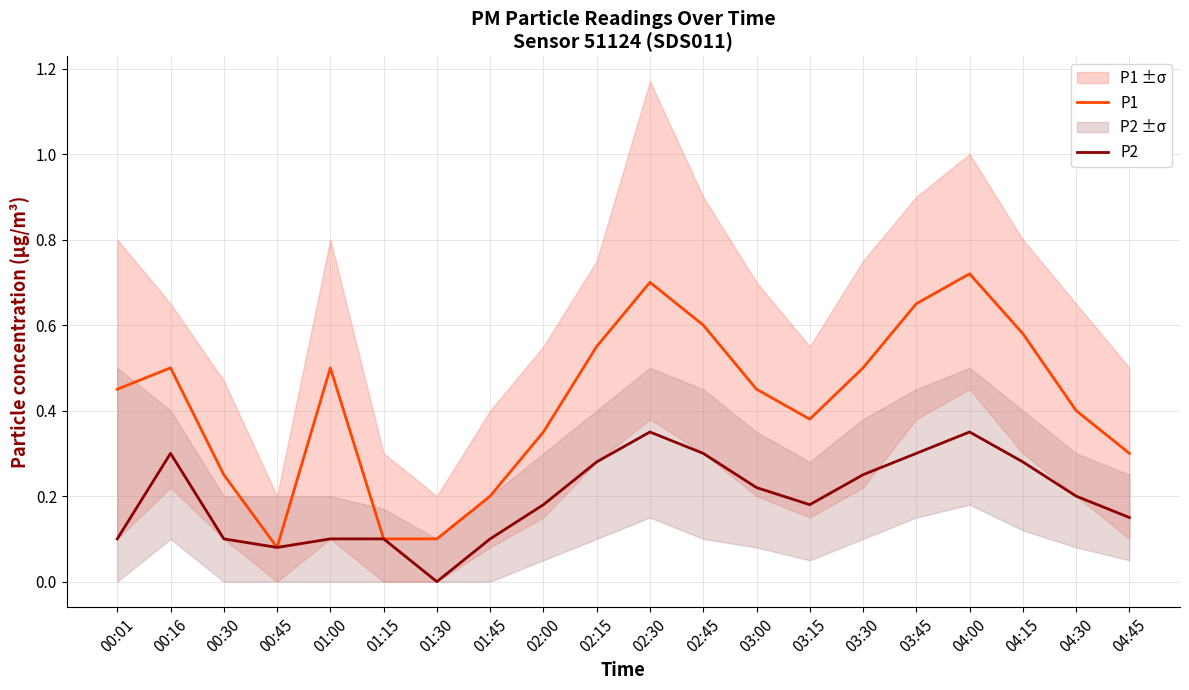

How many positive values does the P2 series have?

19